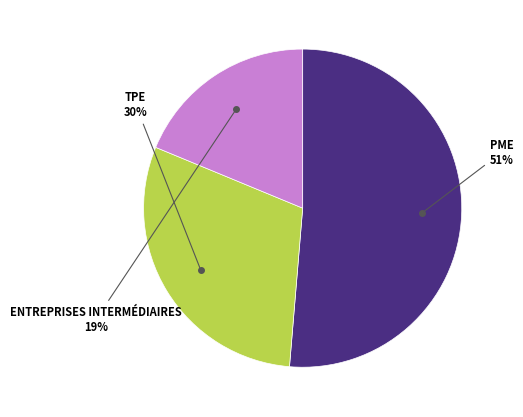

Which slice is the smallest?

ENTREPRISES INTERMÉDIAIRES